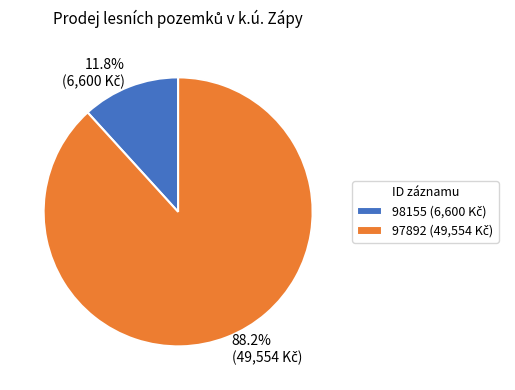

Is it true that 98155 is 25% of the pie?

False